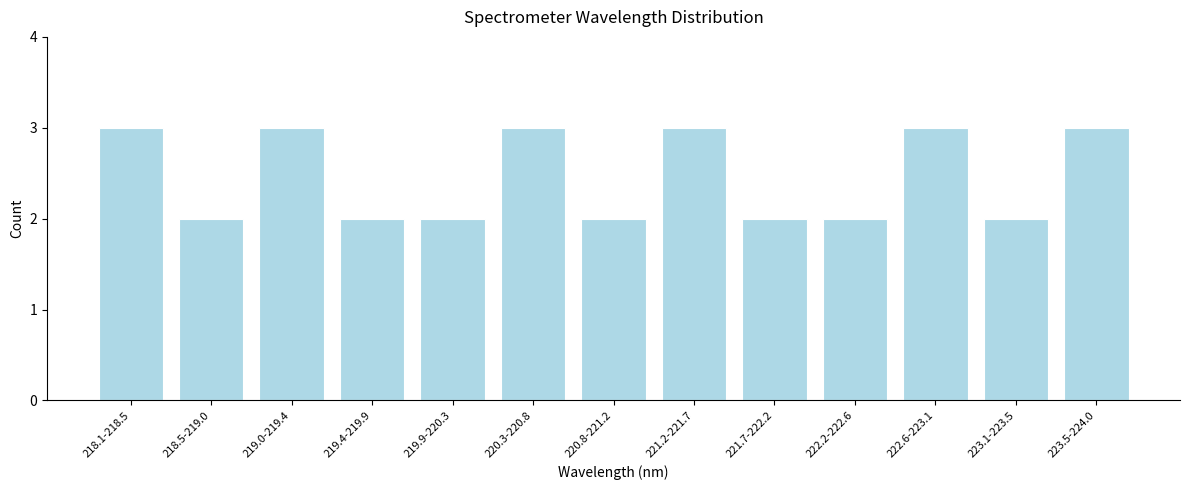

Reading right to left, extract all data points from this chart.

223.5-224.0=3	223.1-223.5=2	222.6-223.1=3	222.2-222.6=2	221.7-222.2=2	221.2-221.7=3	220.8-221.2=2	220.3-220.8=3	219.9-220.3=2	219.4-219.9=2	219.0-219.4=3	218.5-219.0=2	218.1-218.5=3